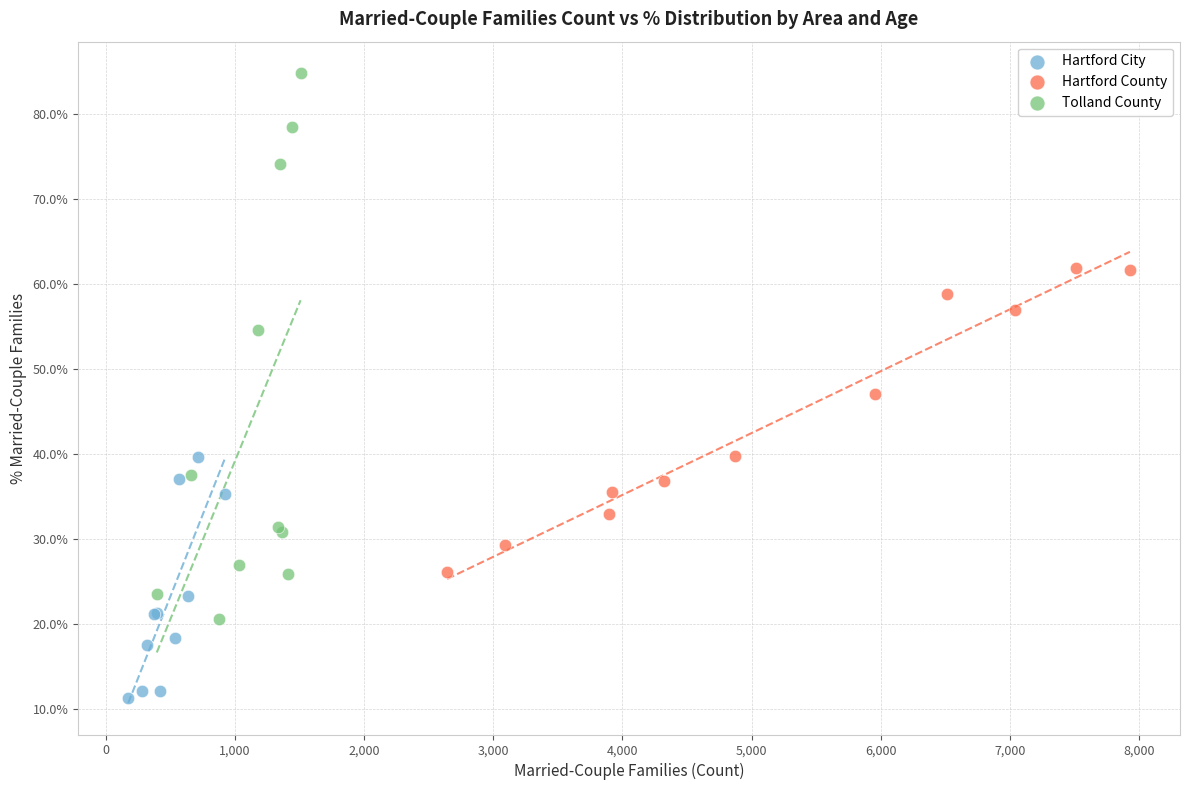

What are all the series names shown in the legend?

Hartford City, Hartford County, Tolland County